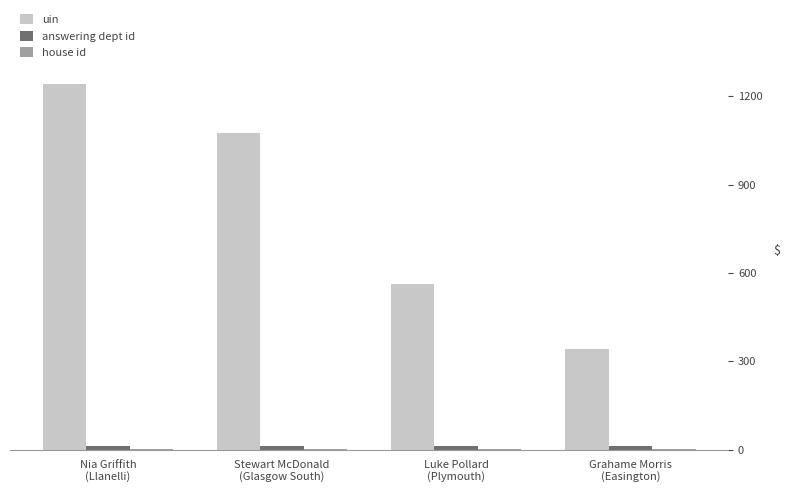

What is the sum of all uin values?

3220